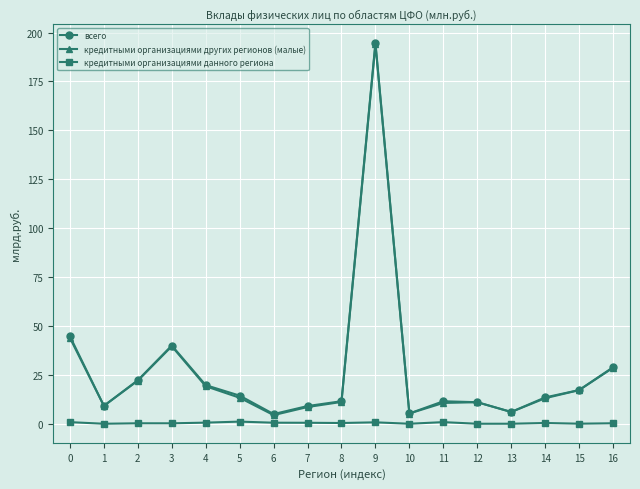

What is the minimum value for всего?

5.0